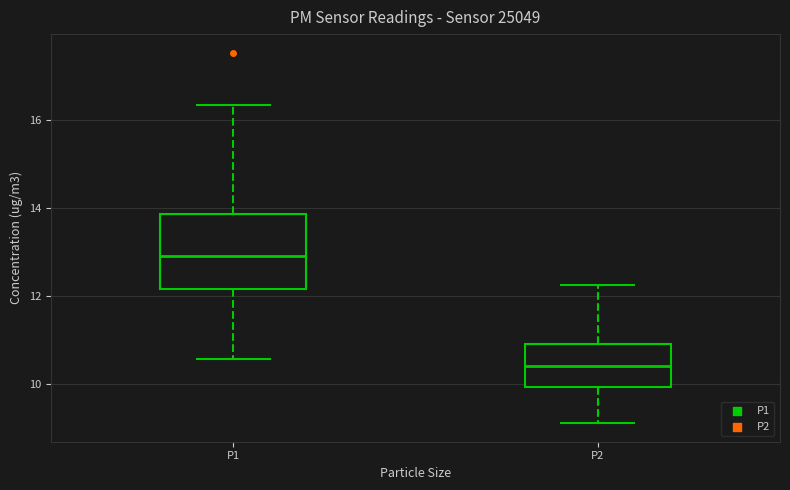

Which box's median line is the highest?

P1